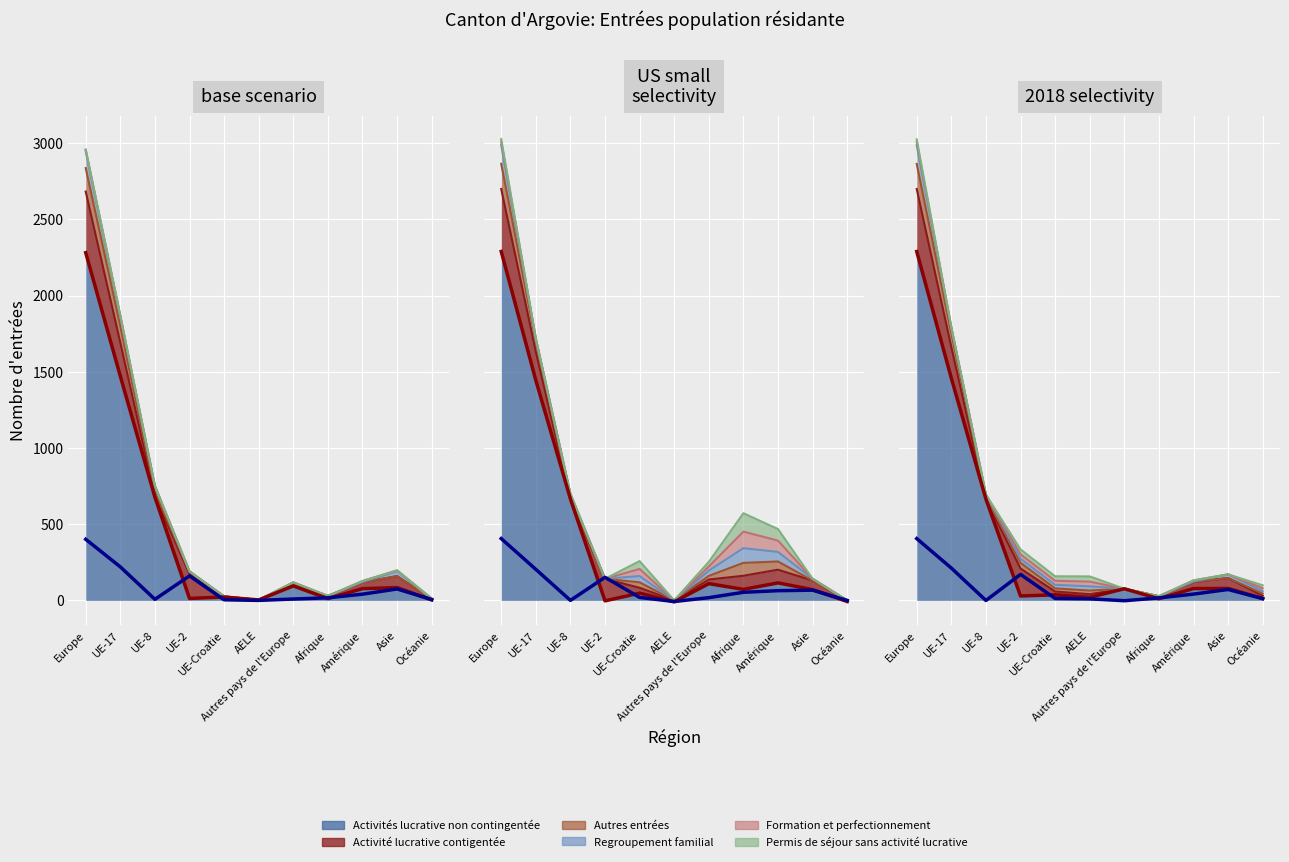

How many interior local peaks does the Activités lucrative non contingentée series have?

3